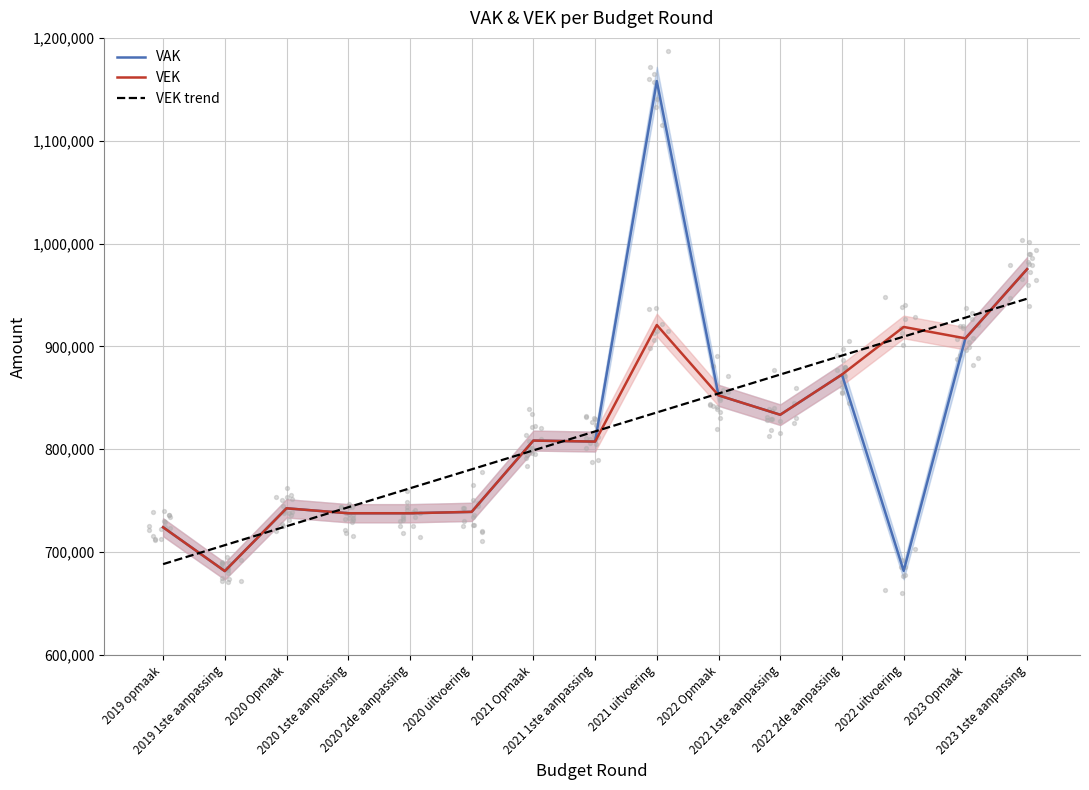

Which series has the largest total across all categories?

VAK